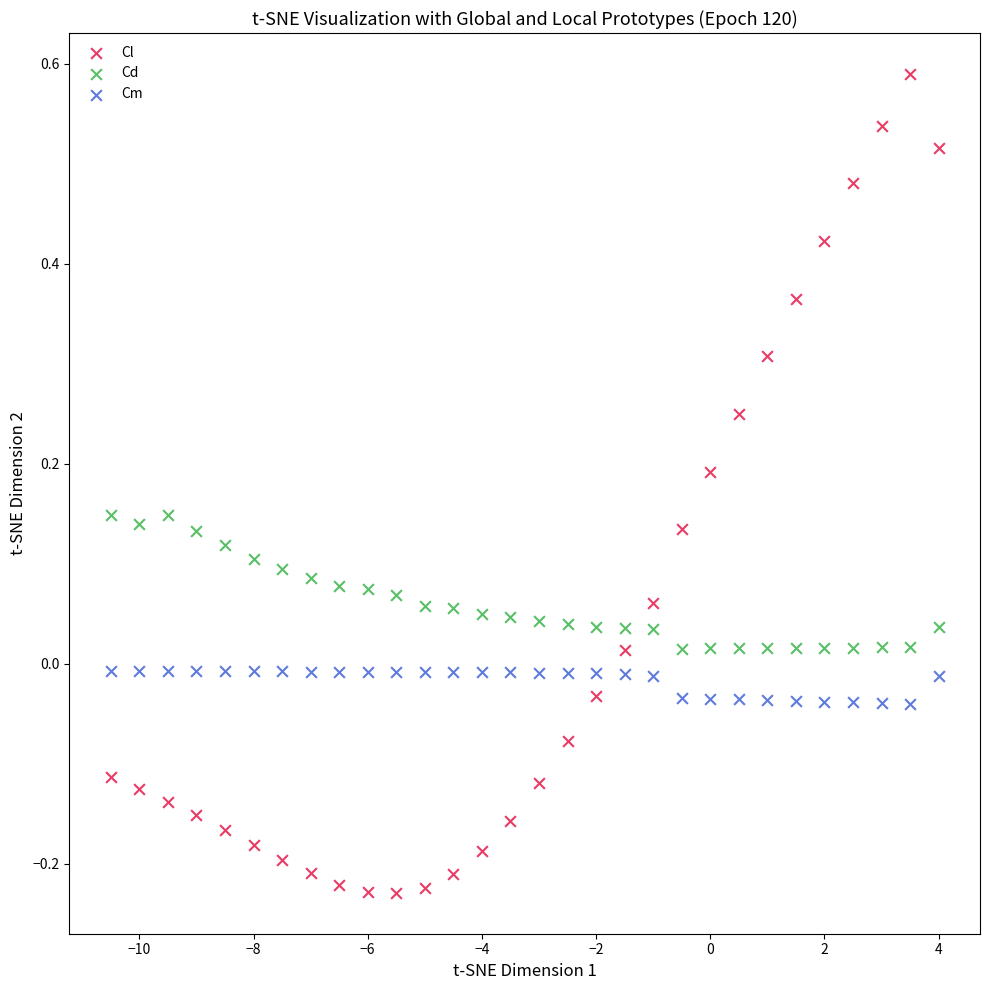

Across all data points, what is the range of X values (max minus min)?

14.5